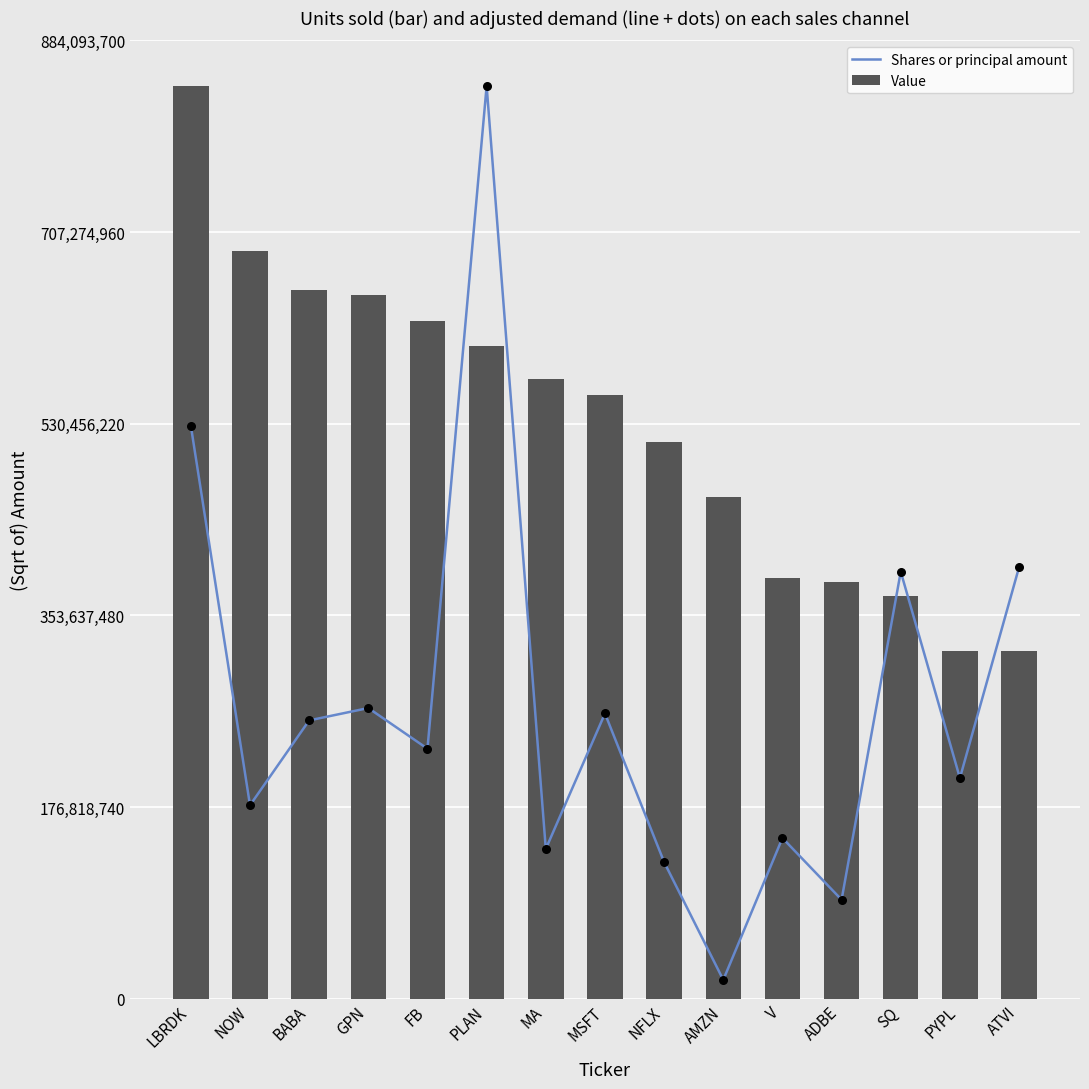

Which series contains the highest Y value?

Shares or principal amount